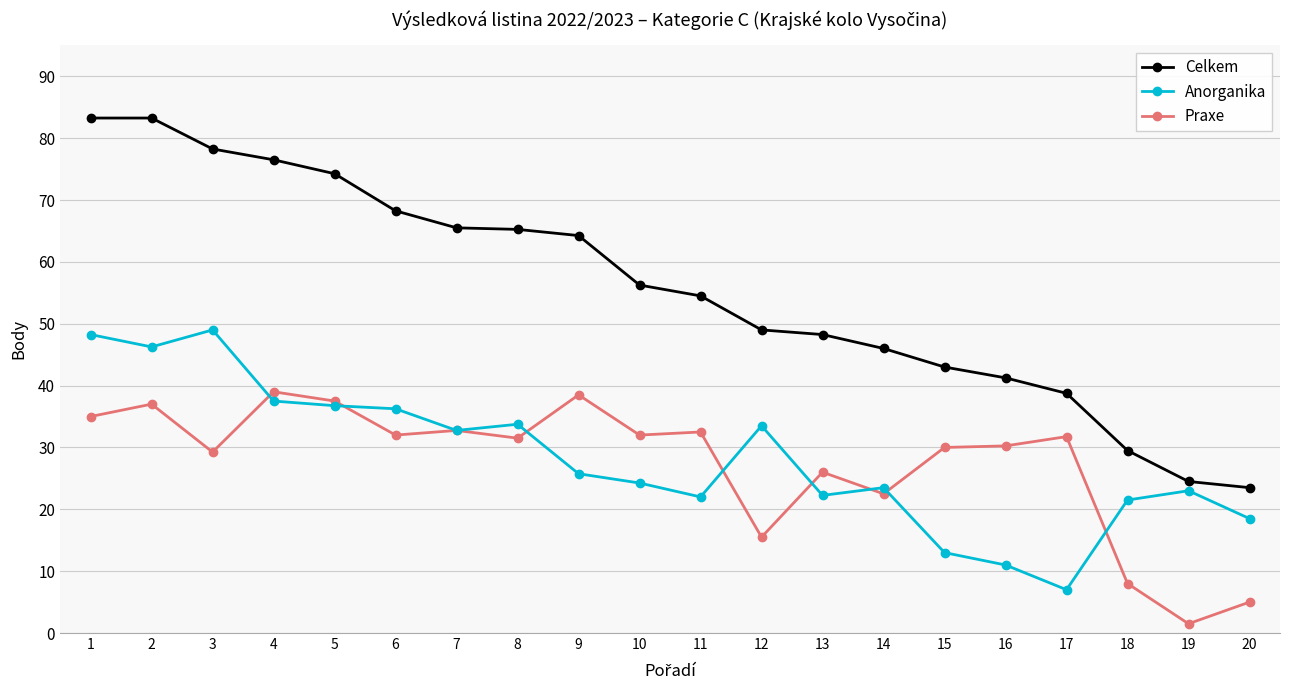

At which label does Praxe reach its minimum?

19